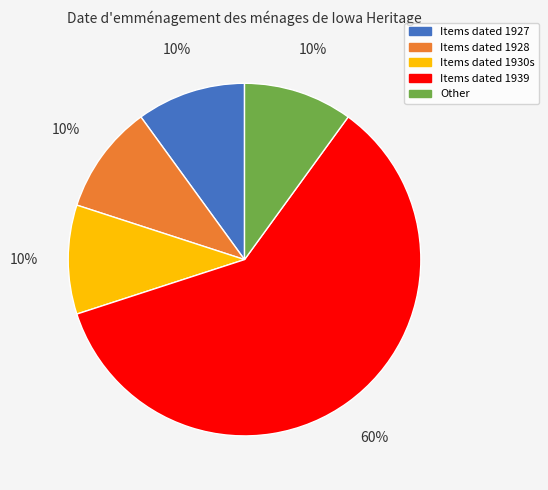

Approximately how many times larger is the value at Items dated 1927 compared to Other?

1.0